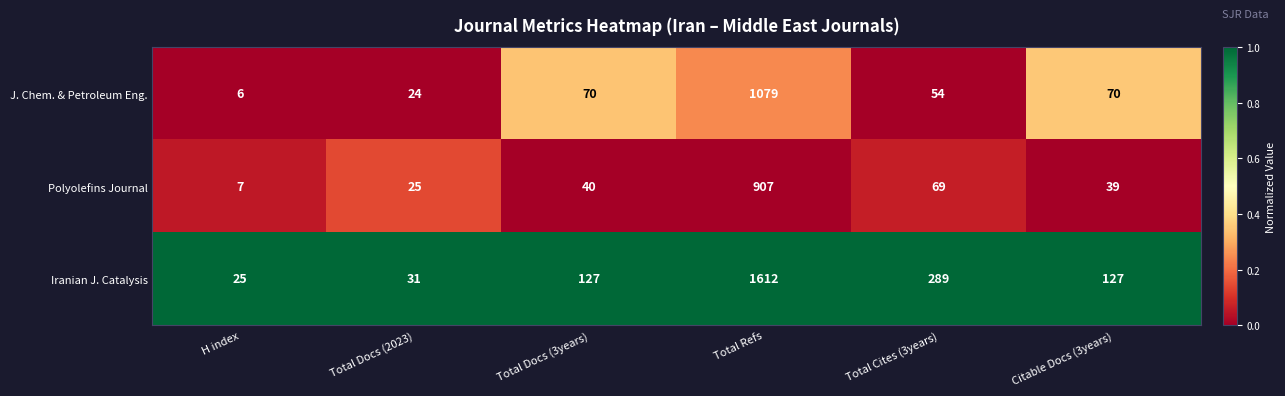

Which series has the largest total across all categories?

Iranian J. Catalysis